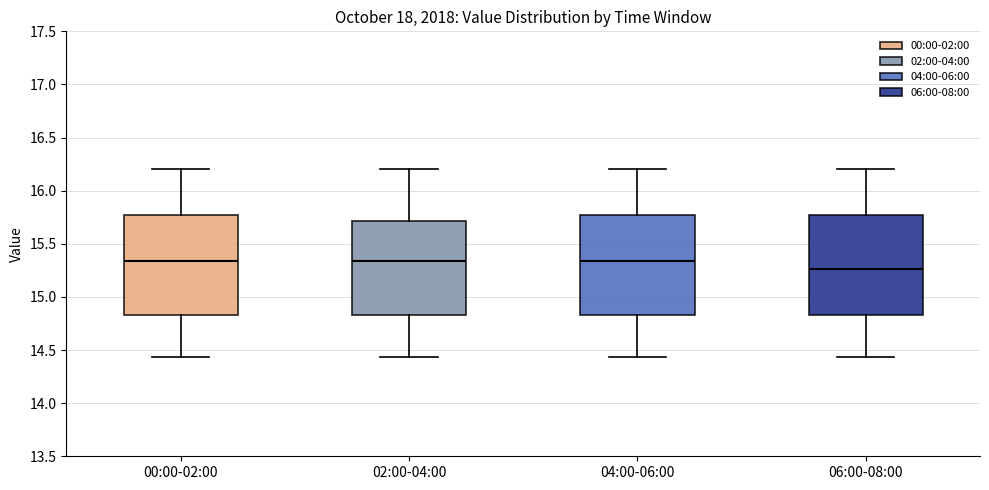

Which box's median line is the lowest?

06:00-08:00